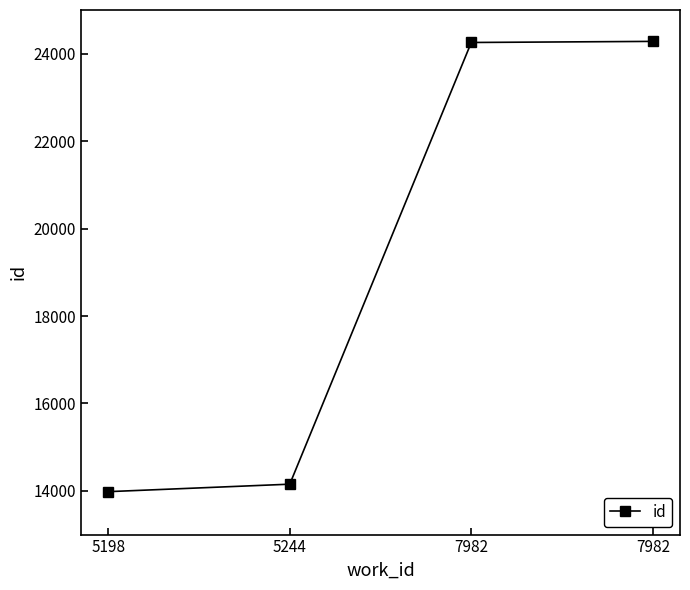

Where does the data first go above 24257?

7982